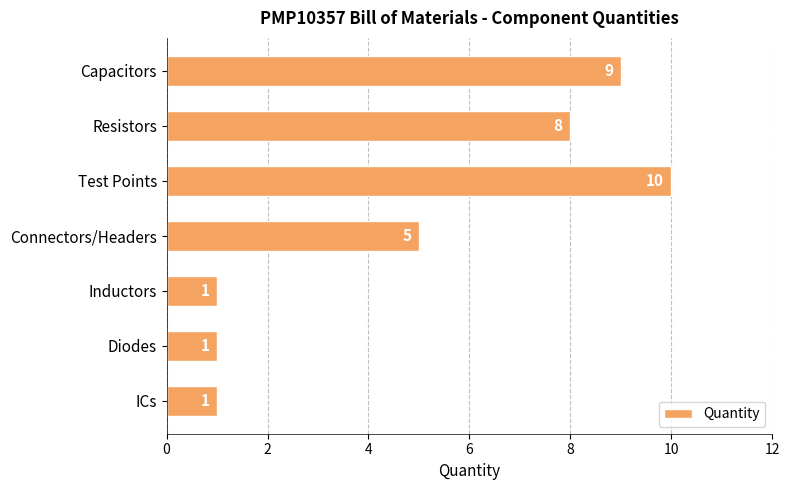

Which has a higher value, Capacitors or Test Points?

Test Points